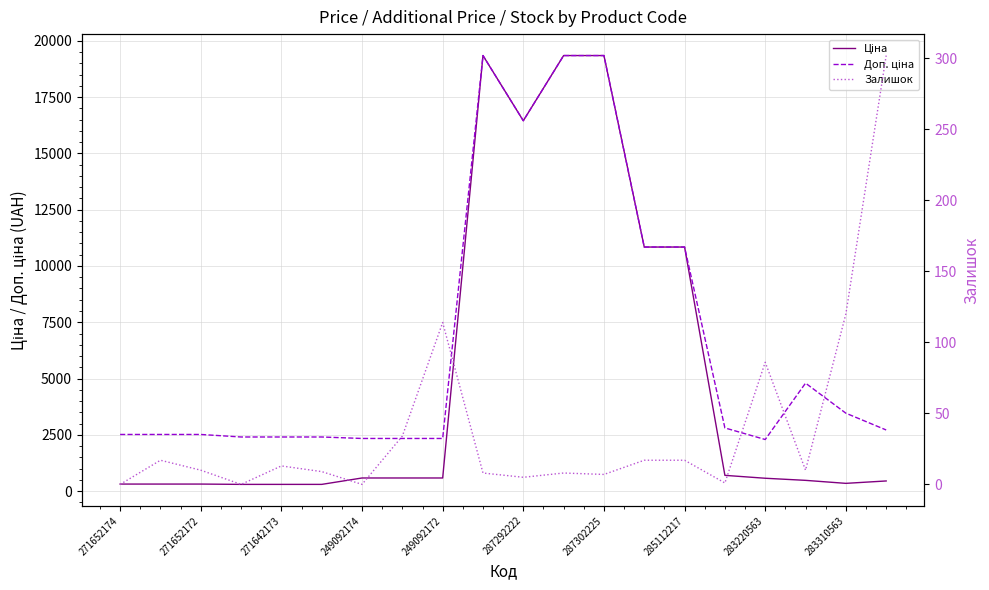

True or false: Залишок and Доп. ціна cross at least once.

False